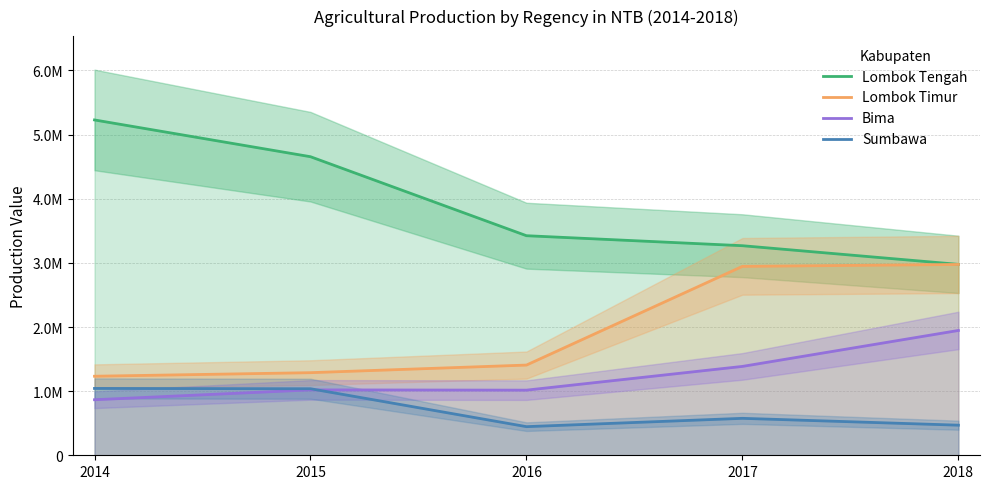

Where is Lombok Timur nearest to the value 2103803?

2016